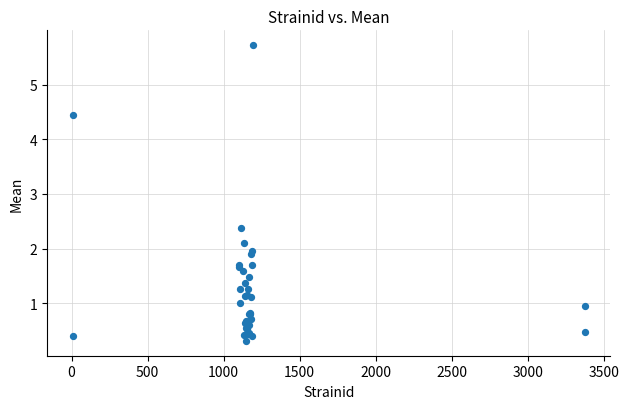

What Y value in the scatter plot is closest to 3?

2.4